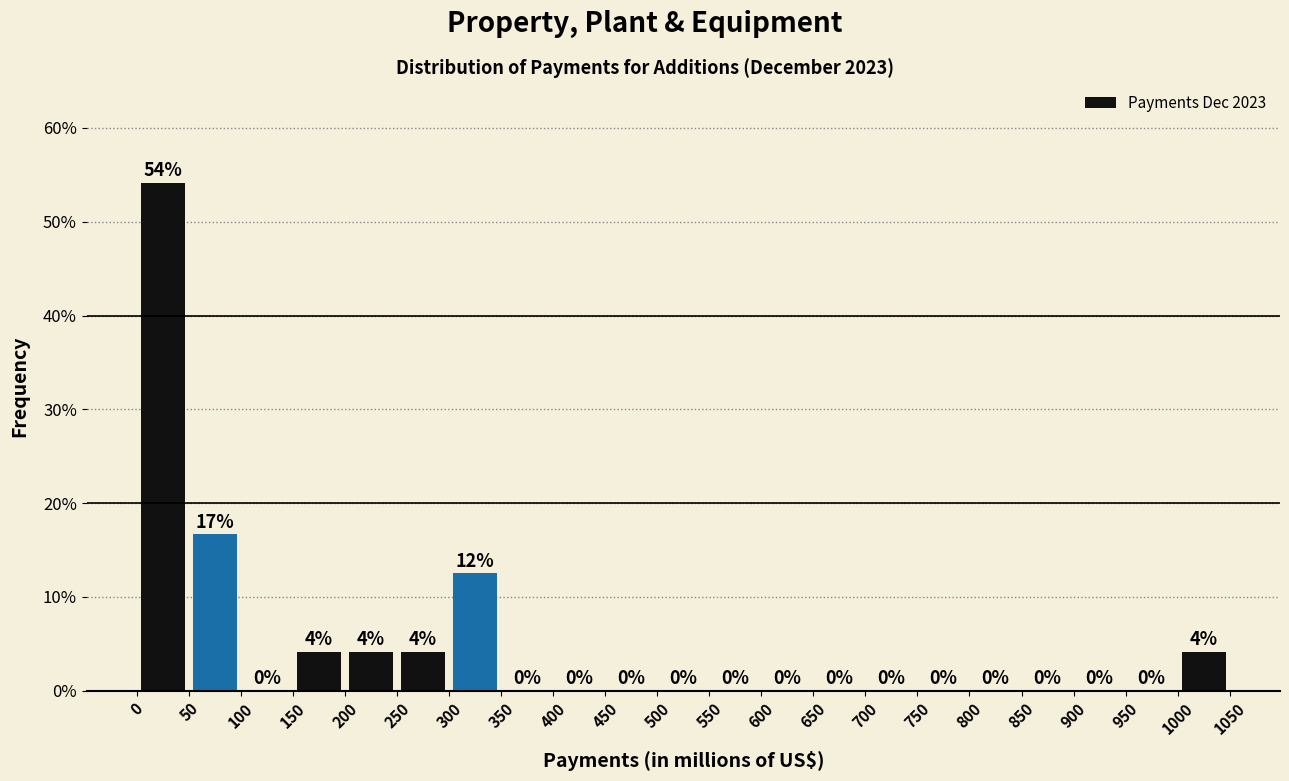

Over which range of the x-axis is the bar tallest?

0 to 50